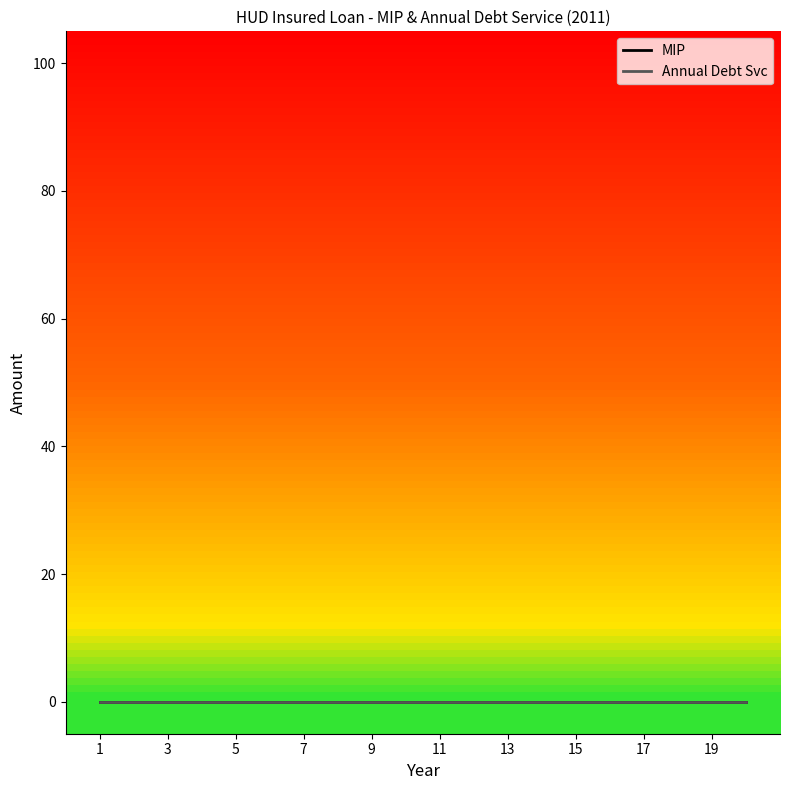

At which label does MIP reach its minimum?

1